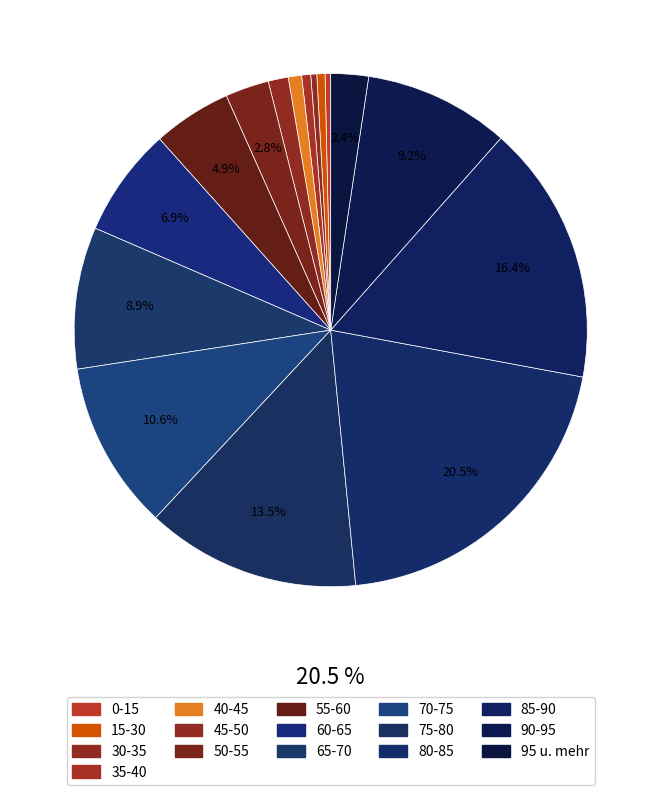

Which category has the biggest portion of the pie?

80-85